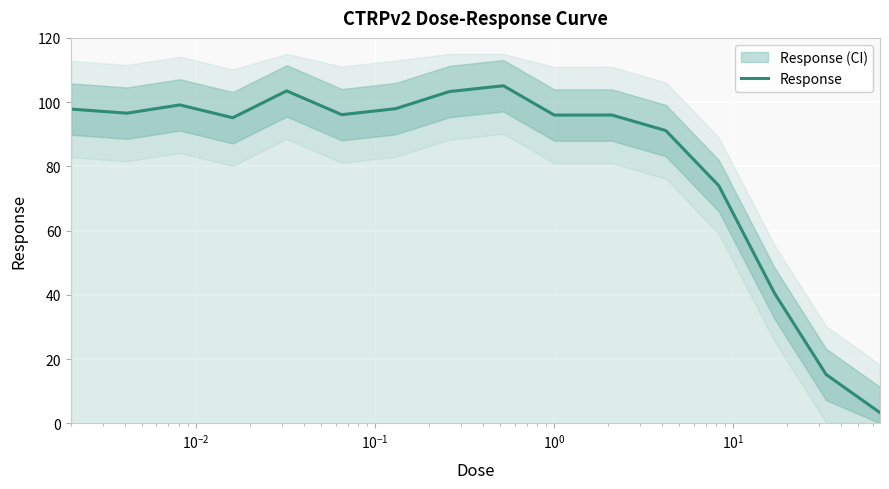

What is the lowest value of the Response series?

3.3